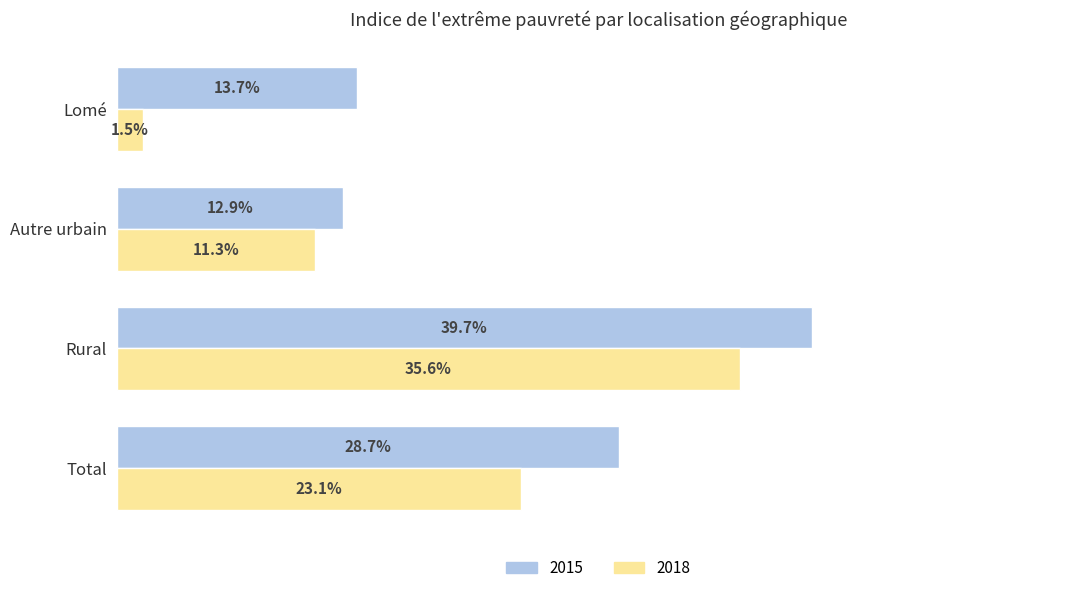

Which category has the highest value in the 2018 series?

Rural